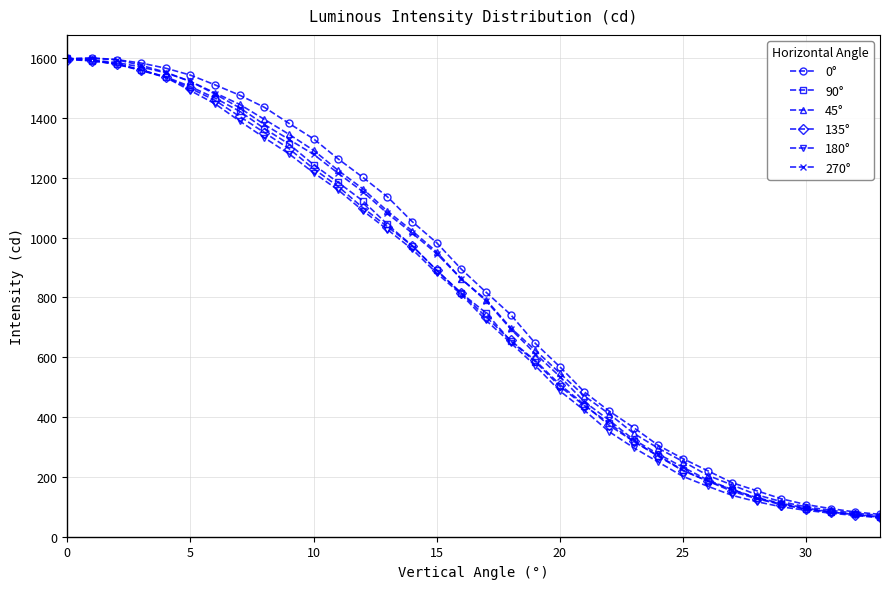

What is the value of the 270° point at the 4th from the left?

1576.3